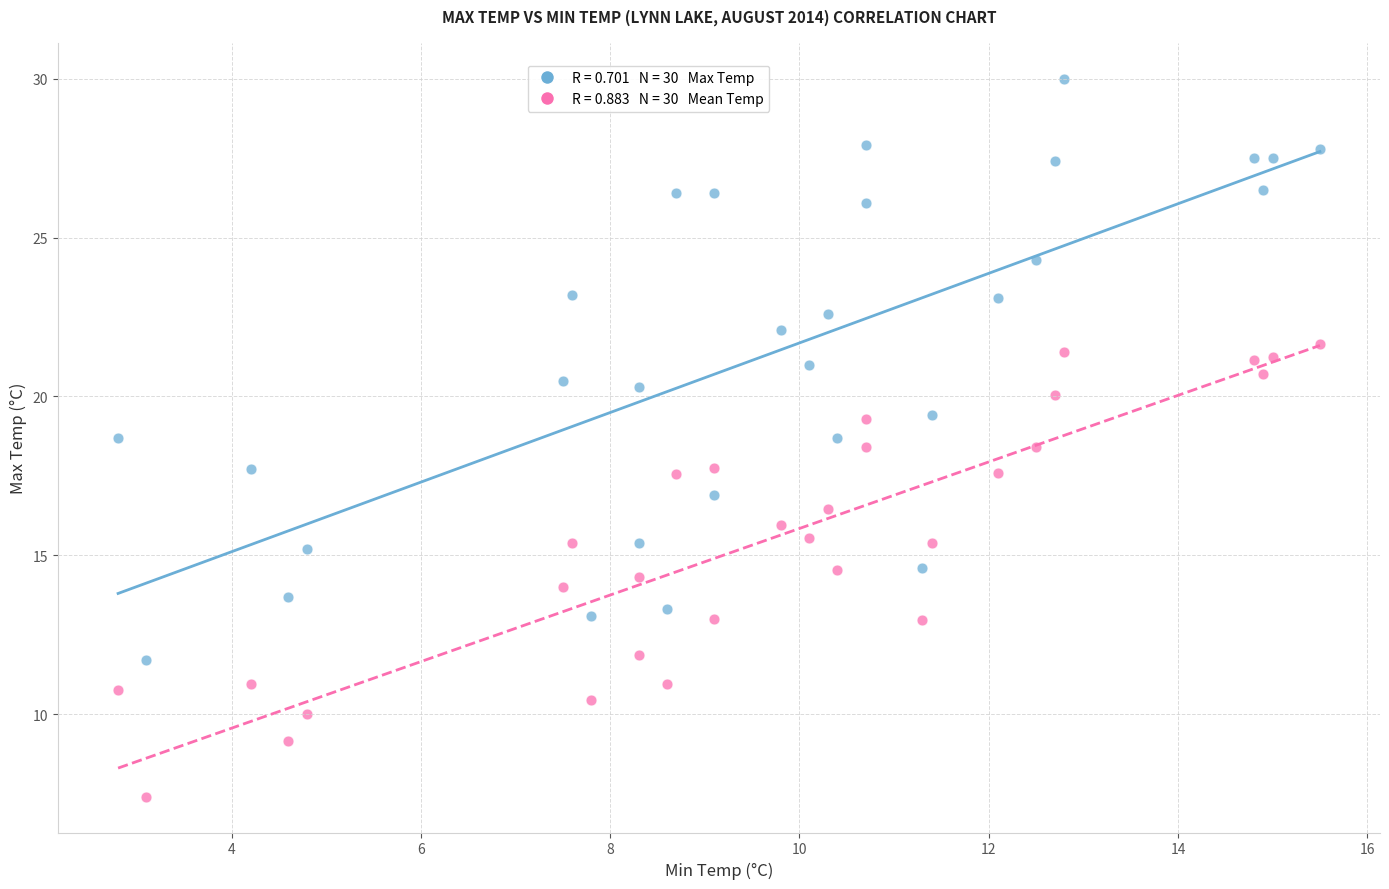

Across all data points, what is the range of X values (max minus min)?

12.7